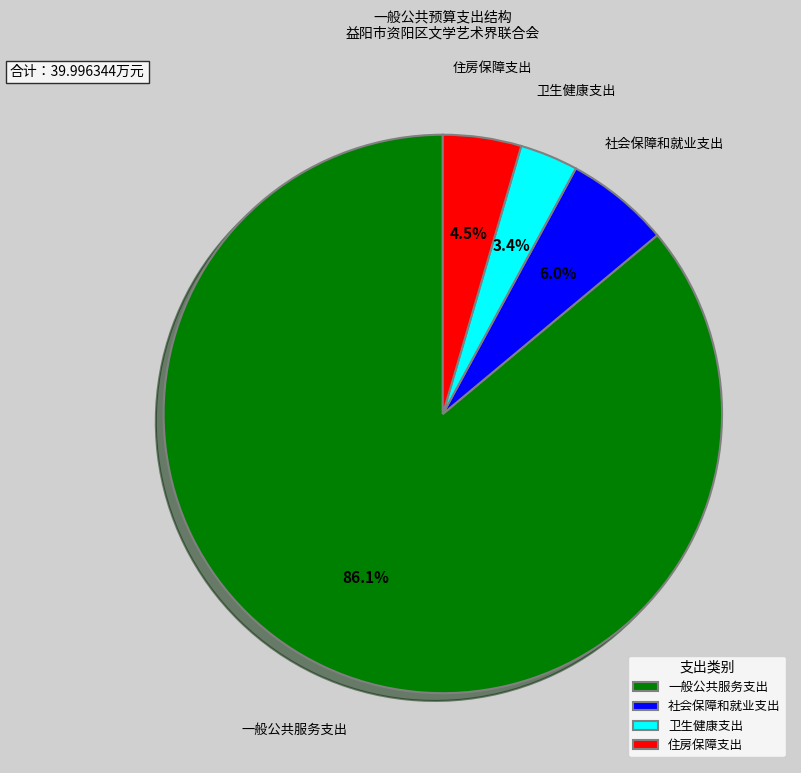

Do 社会保障和就业支出 and 一般公共服务支出 together represent more than half of the pie?

Yes